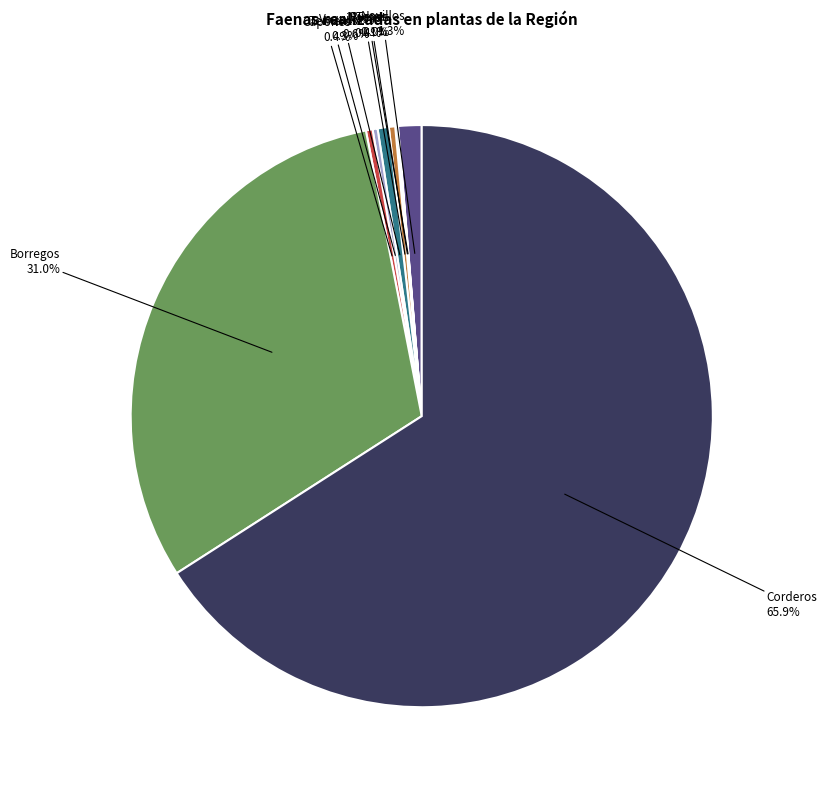

Which category has the biggest portion of the pie?

Corderos